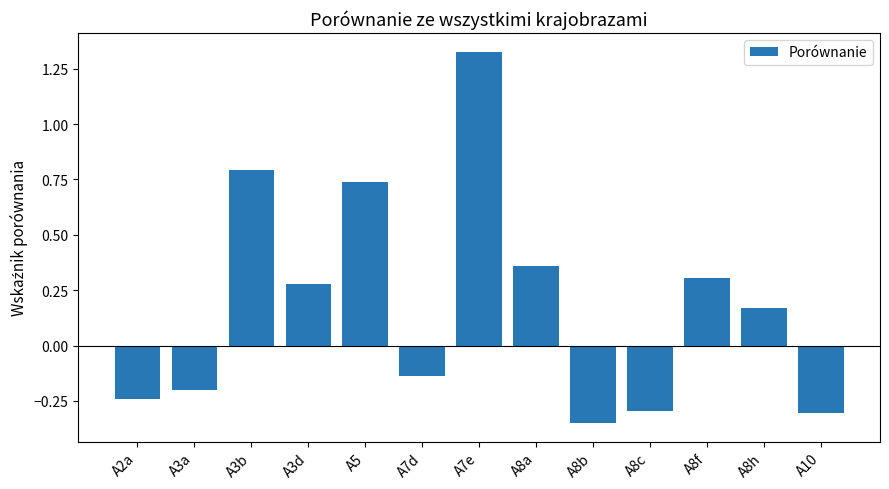

How many values are above zero?

7